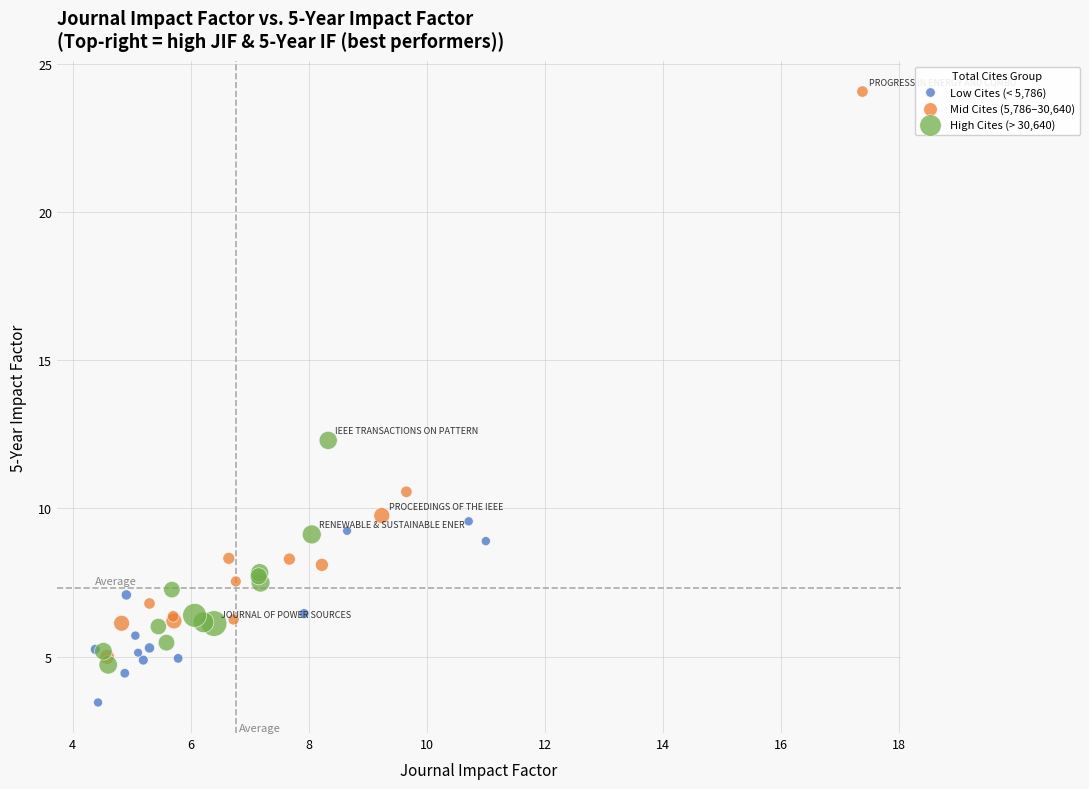

Which series contains the lowest Y value?

Low Cites (< 5,786)